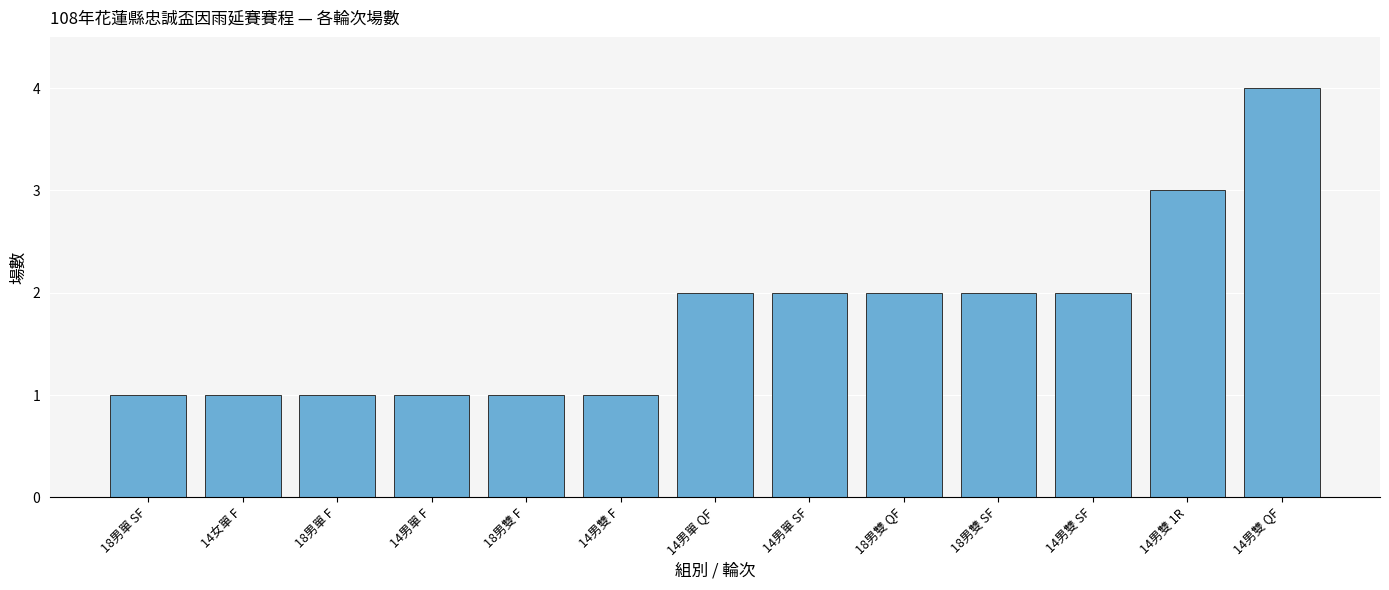

What is the value of the 13th bar from the left?

4